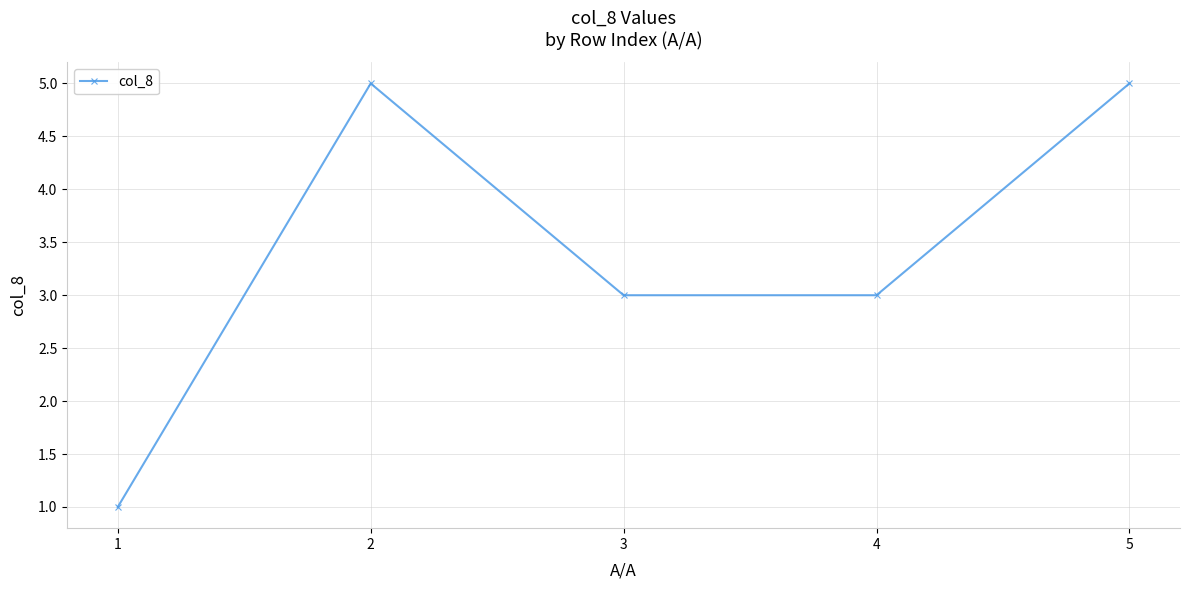

The value at 1 is 1. True or false?

True